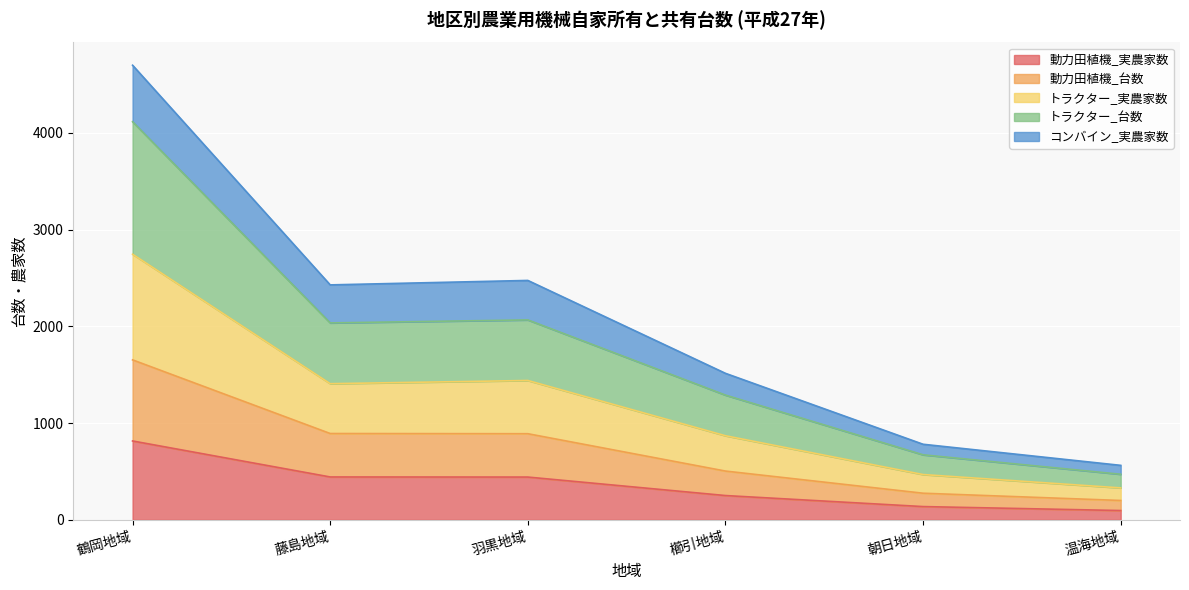

What is the minimum value shown in the chart?

96